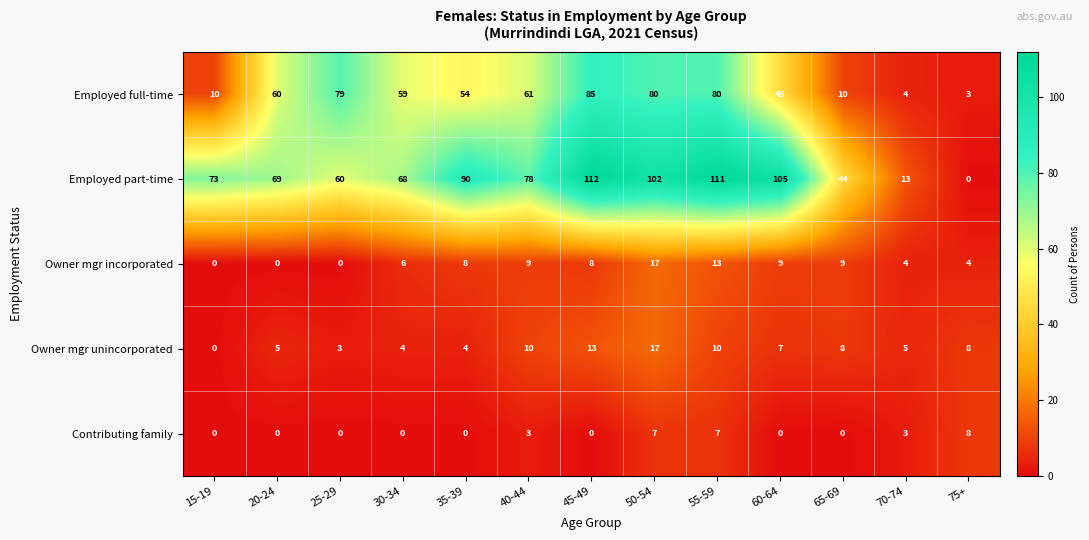

What is the spread (max minus min) of values at 40-44?

75